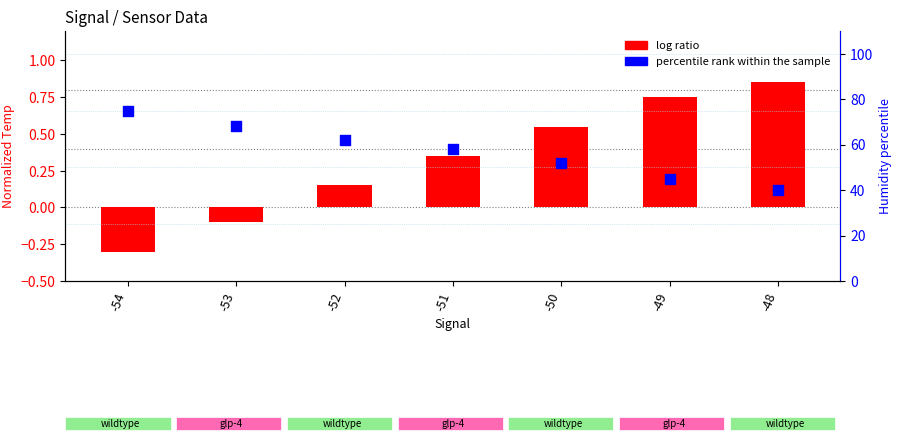

At which category is the sum across all series the highest?

-54